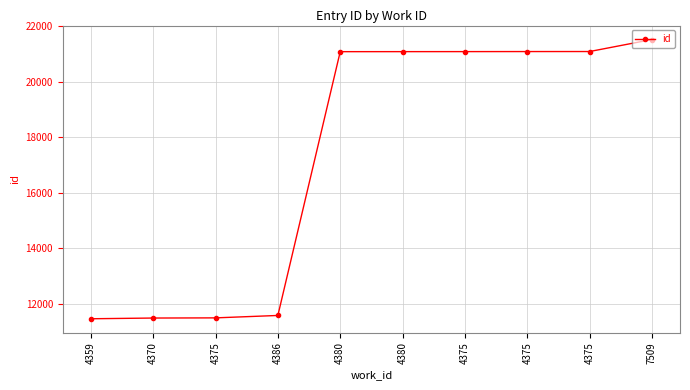

What is the change in value from 4380 to 4375?

+4